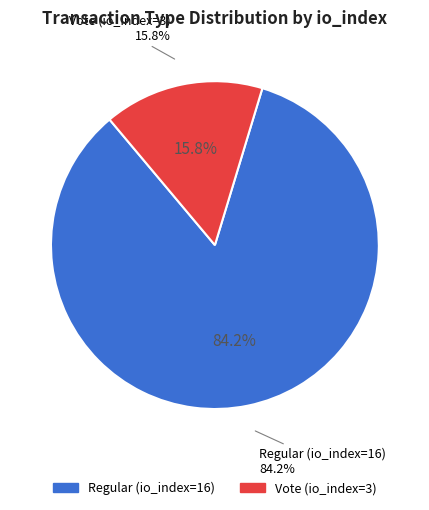

Which has a higher value, Regular (io_index=16) or Vote (io_index=3)?

Regular (io_index=16)